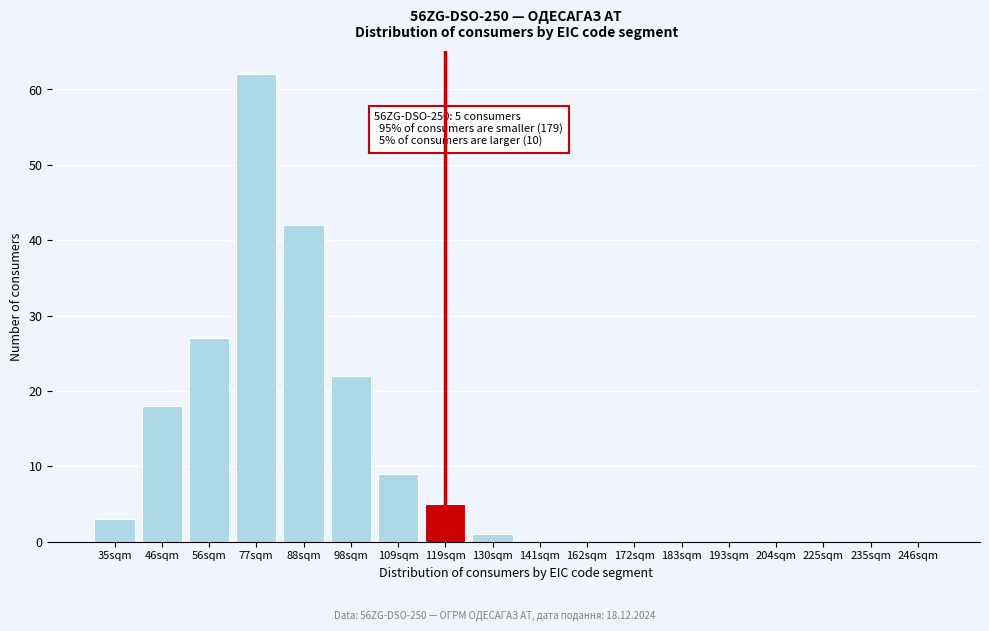

Reading left to right, extract all data points from this chart.

35sqm=3	46sqm=18	56sqm=27	77sqm=62	88sqm=42	98sqm=22	109sqm=9	119sqm=5	130sqm=1	141sqm=0	162sqm=0	172sqm=0	183sqm=0	193sqm=0	204sqm=0	225sqm=0	235sqm=0	246sqm=0